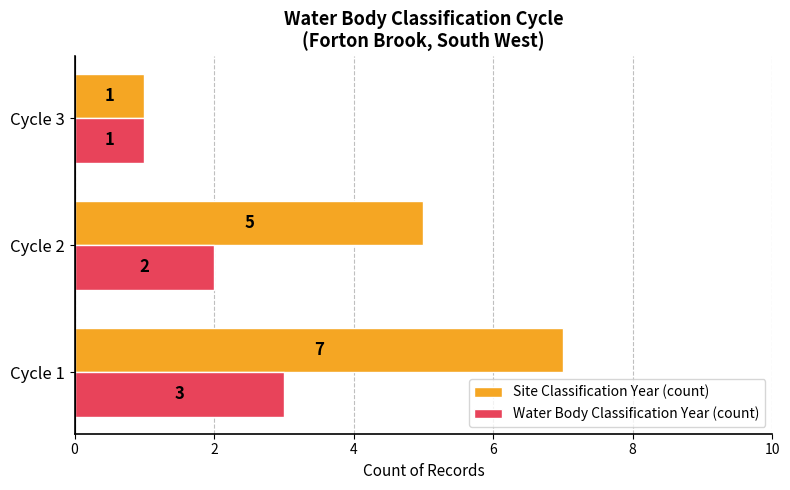

What is the maximum value for Water Body Classification Year (count)?

3